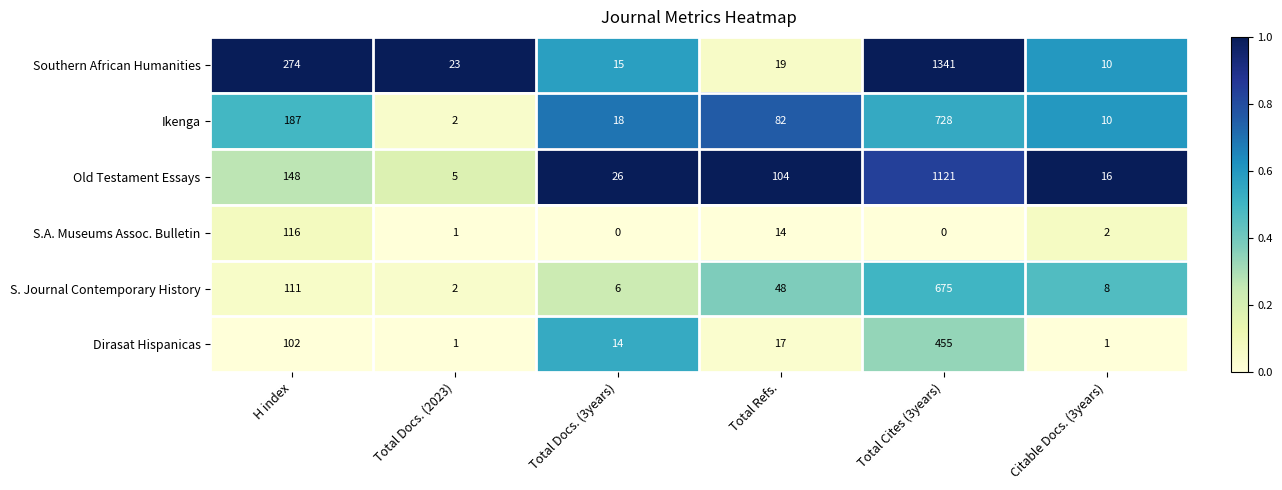

List the series in order of their peak value, highest first.

Southern African Humanities, Old Testament Essays, Ikenga, S. Journal Contemporary History, Dirasat Hispanicas, S.A. Museums Assoc. Bulletin